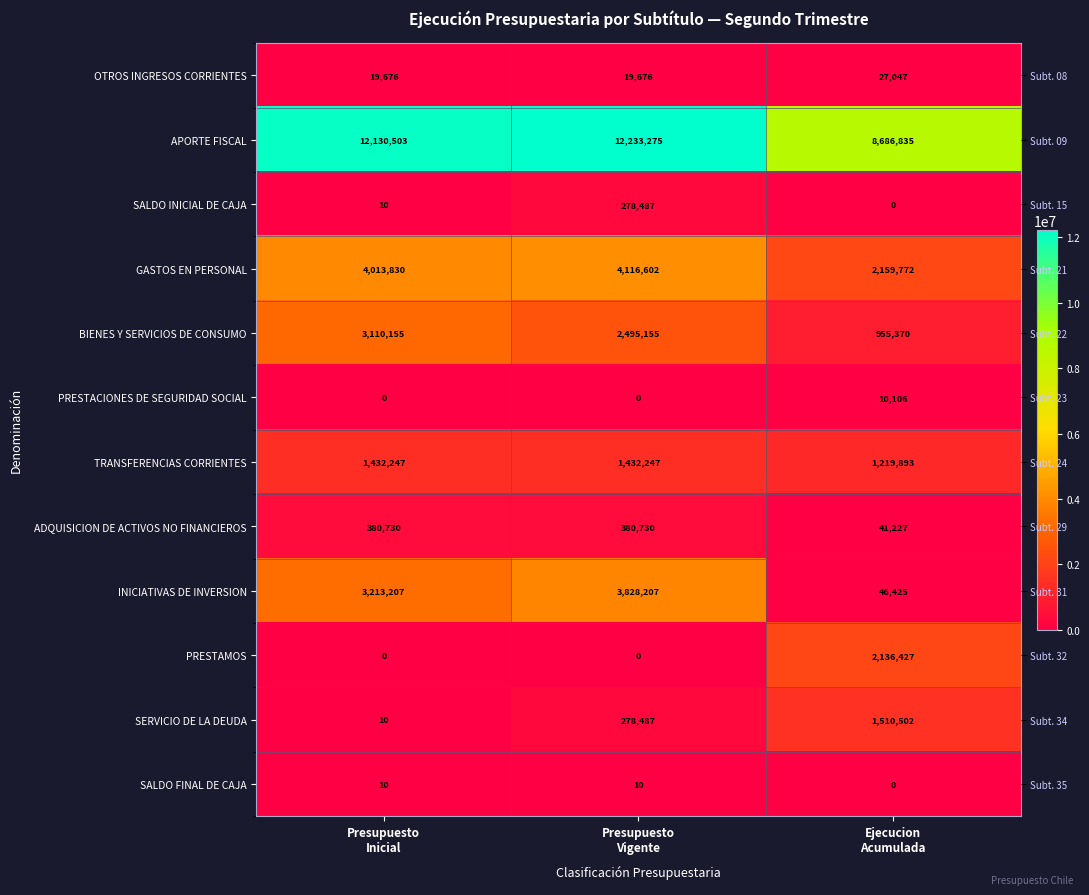

Which series has the largest total across all categories?

APORTE FISCAL